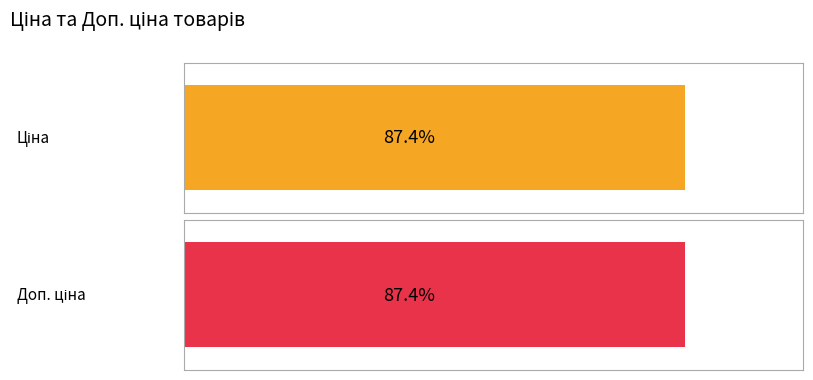

What are all the series names shown in the legend?

Ціна, Доп. ціна